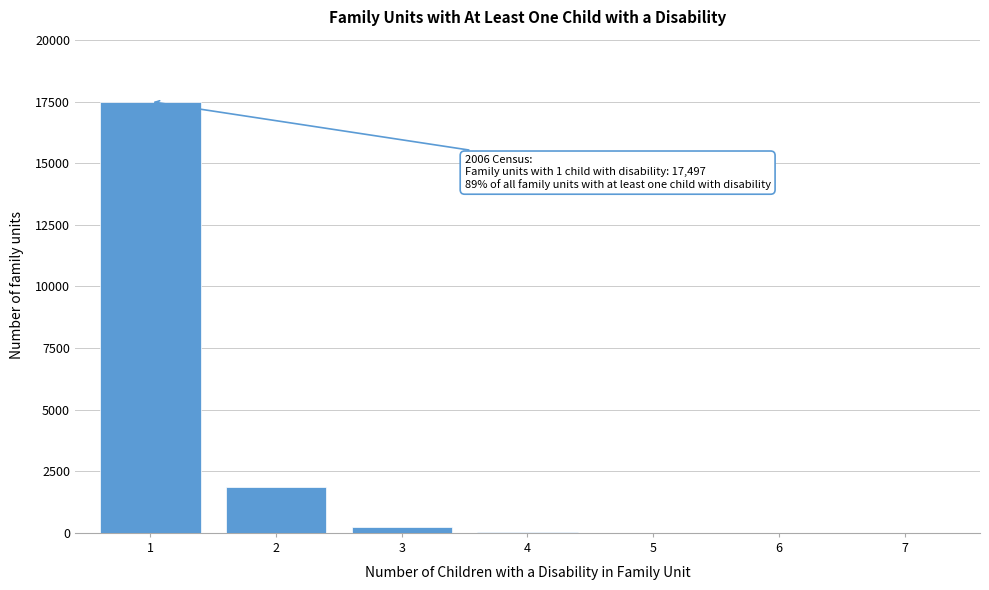

What is the sum of all values?

19633